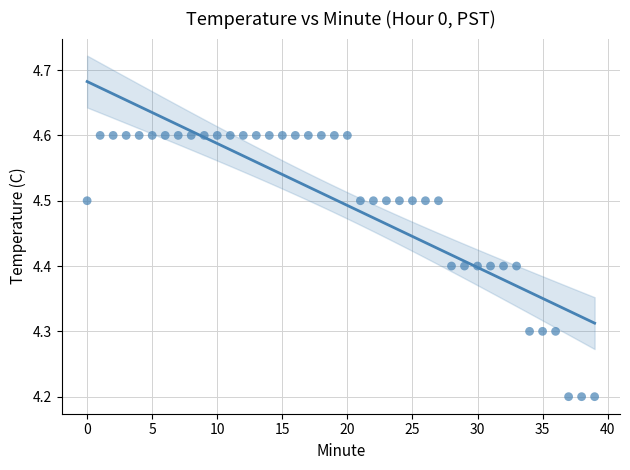

What is the range of Y values (max minus min)?

0.4